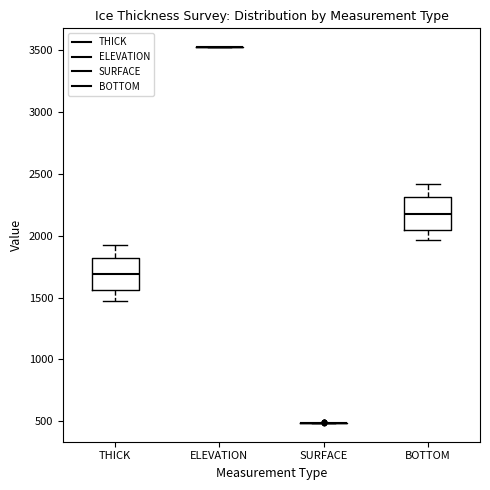

Reading left to right, transcribe this box plot: for each box, give where its median line is, the range the box spans, and where its two whiskers end, as read against the y-axis. The values are not printed on the chart, so give them approximately, as read against the axis.

THICK: median 1700, box 1550 to 1800, whiskers 1450 to 1950
ELEVATION: box collapsed to a line at 3500, whiskers 3500 to 3500
SURFACE: box collapsed to a line at 500, whiskers 500 to 500
BOTTOM: median 2200, box 2050 to 2300, whiskers 1950 to 2400